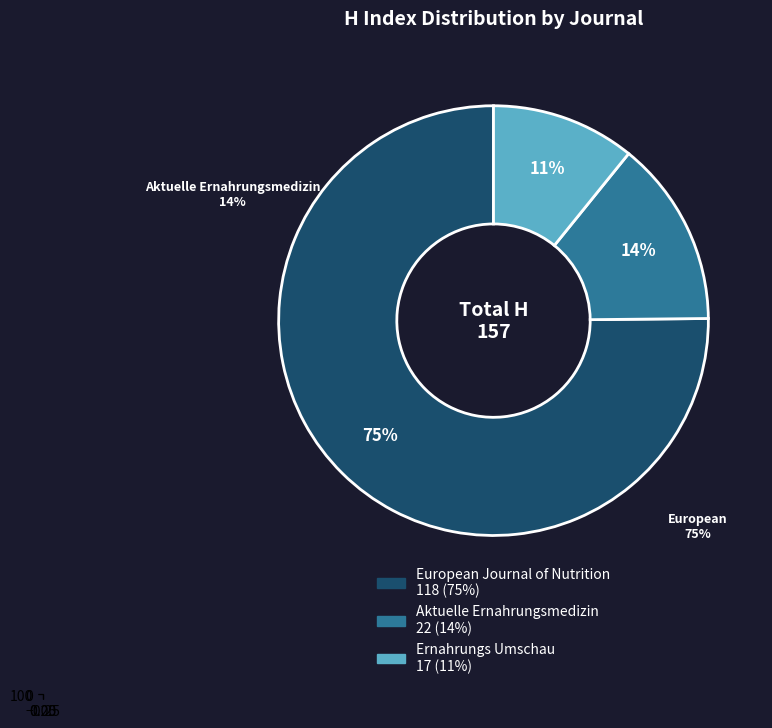

Rank the categories by value from lowest to highest.

Ernahrungs Umschau, Aktuelle Ernahrungsmedizin, European Journal of Nutrition